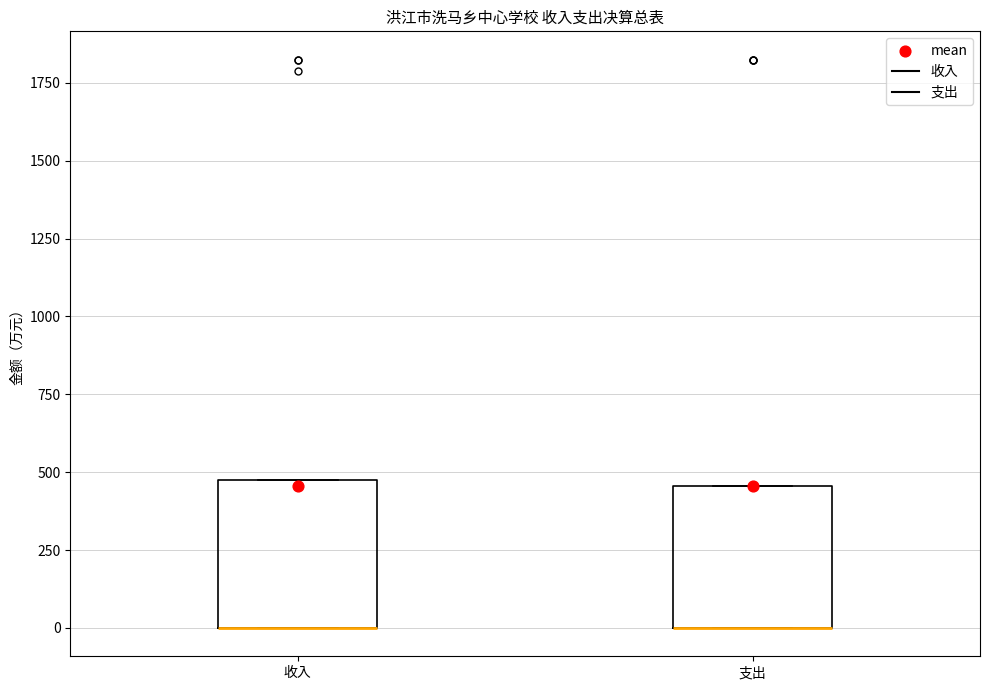

Reading left to right, transcribe this box plot: for each box, give where its median line is, the range the box spans, and where its two whiskers end, as read against the y-axis. The values are not printed on the chart, so give them approximately, as read against the axis.

收入: median 0 (drawn on the box's lower edge), box 0 to 450, whiskers 0 to 450
支出: median 0 (drawn on the box's lower edge), box 0 to 450, whiskers 0 to 450